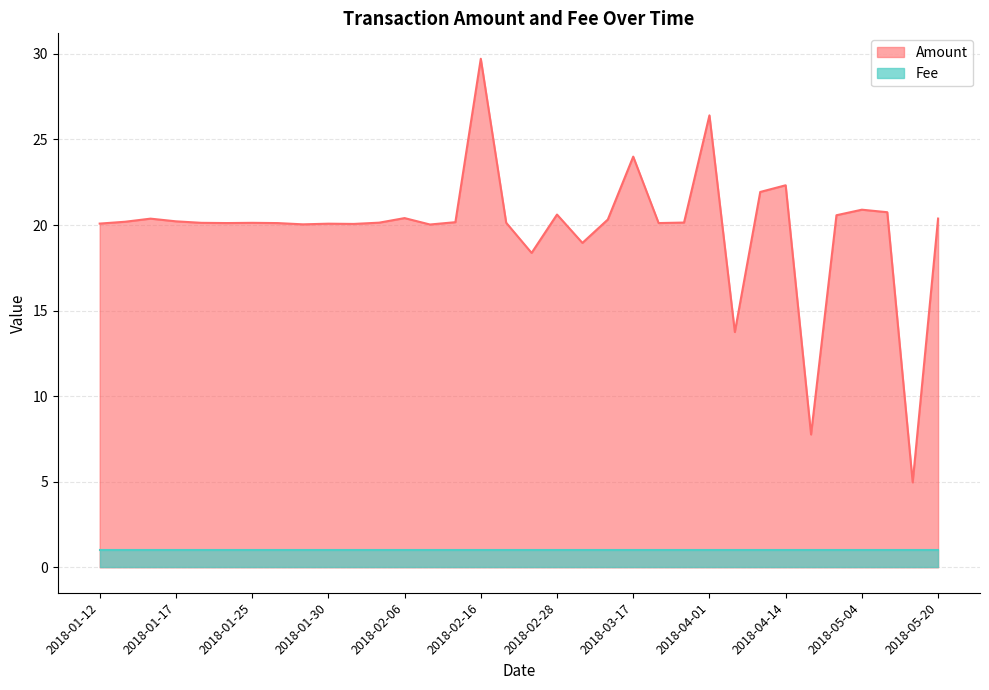

At which label is the value closest to 17?

2018-02-25